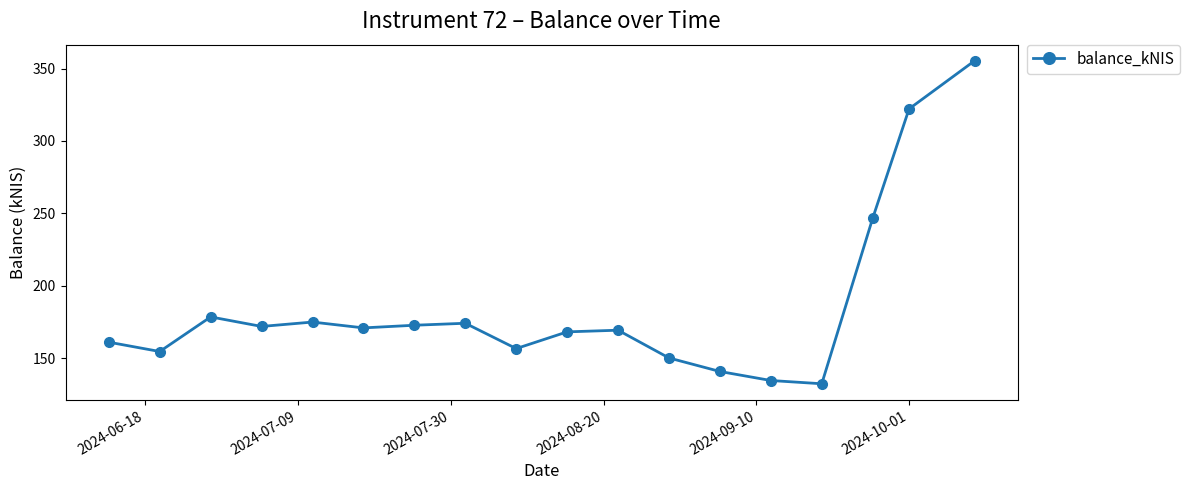

What is the average value?

185.2